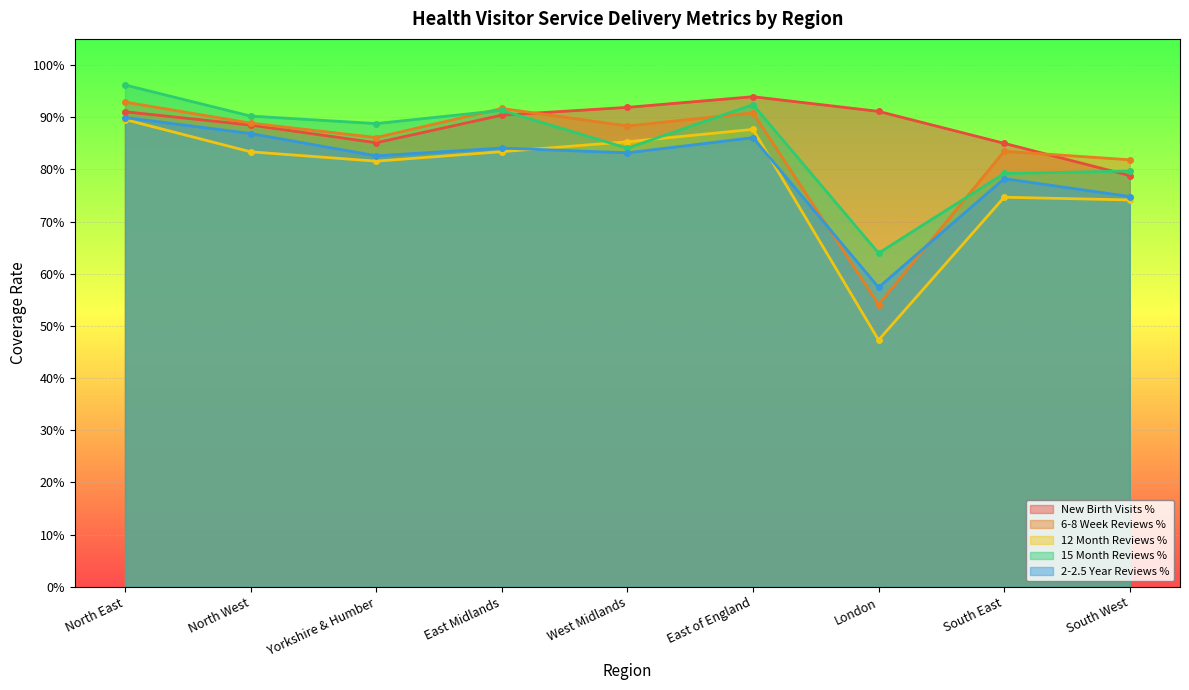

True or false: 15 Month Reviews % and 2-2.5 Year Reviews % cross at least once.

False